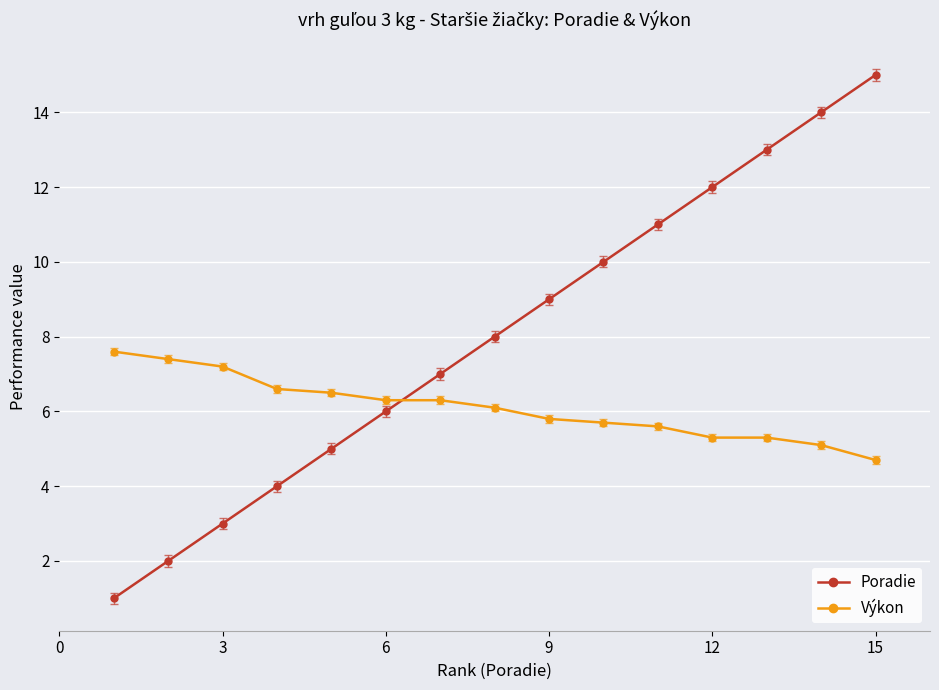

True or false: Poradie has more than 0 points higher than both neighbors.

False